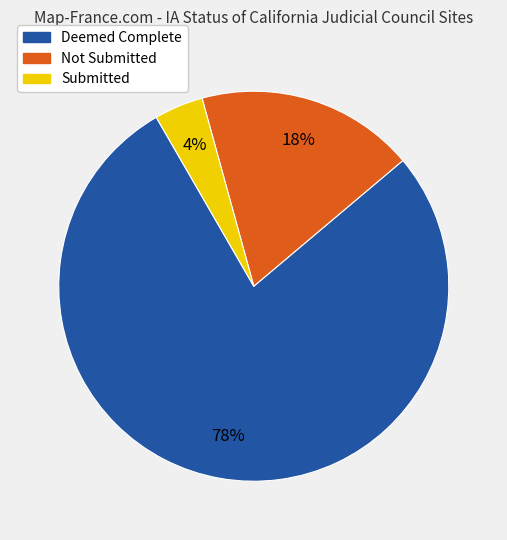

To the nearest percent, what is the average slice percentage?

33%